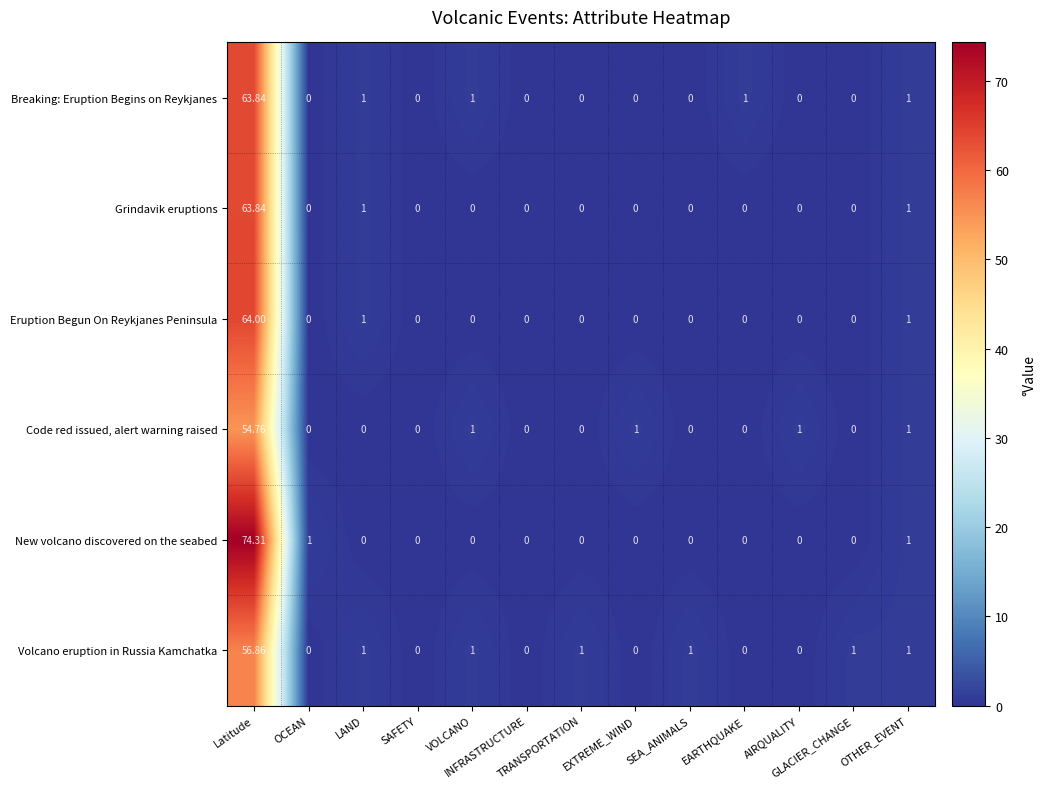

Which series has the largest range (max minus min)?

New volcano discovered on the seabed